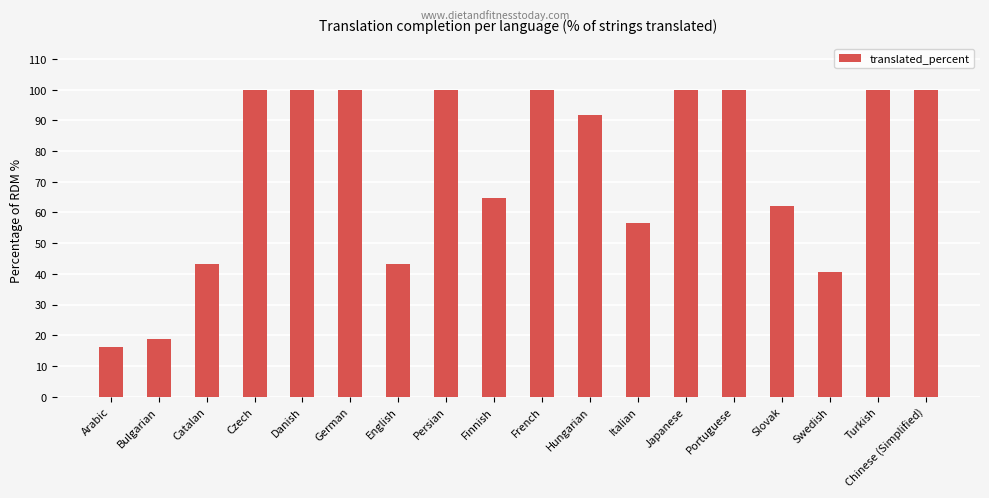

Between Finnish and English, which is larger?

Finnish